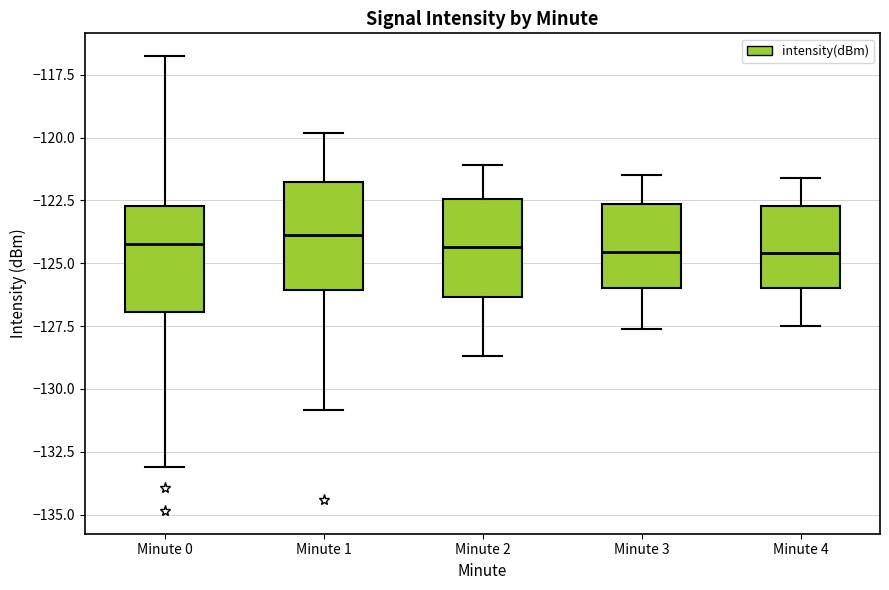

Reading left to right, read every box against the y-axis: the position of its median line, the range the box covers, and the ends of its whiskers. The values are not printed on the chart, so give them approximately, as read against the axis.

Minute 0: median -124.0, box -127.0 to -122.5, whiskers -133.0 to -117.0
Minute 1: median -124.0, box -126.0 to -121.5, whiskers -131.0 to -120.0
Minute 2: median -124.5, box -126.5 to -122.5, whiskers -128.5 to -121.0
Minute 3: median -124.5, box -126.0 to -122.5, whiskers -127.5 to -121.5
Minute 4: median -124.5, box -126.0 to -122.5, whiskers -127.5 to -121.5